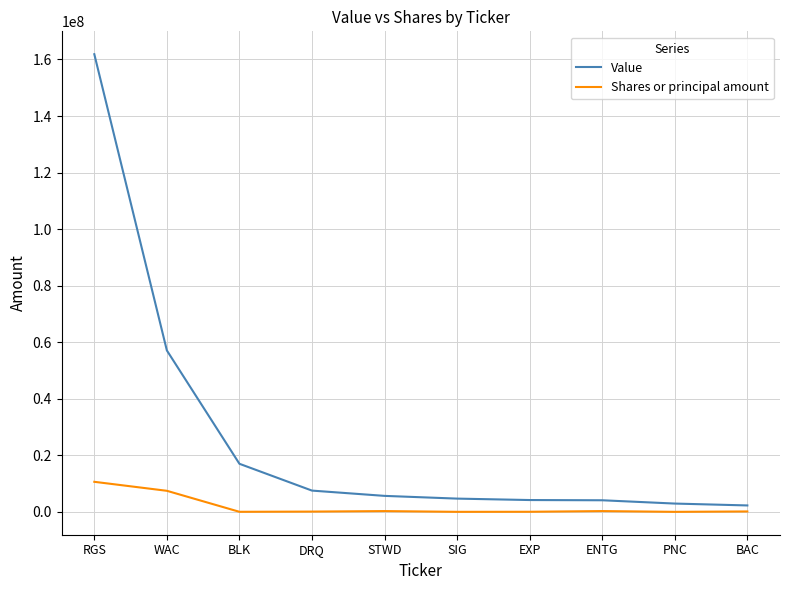

At which category is the sum across all series the highest?

RGS